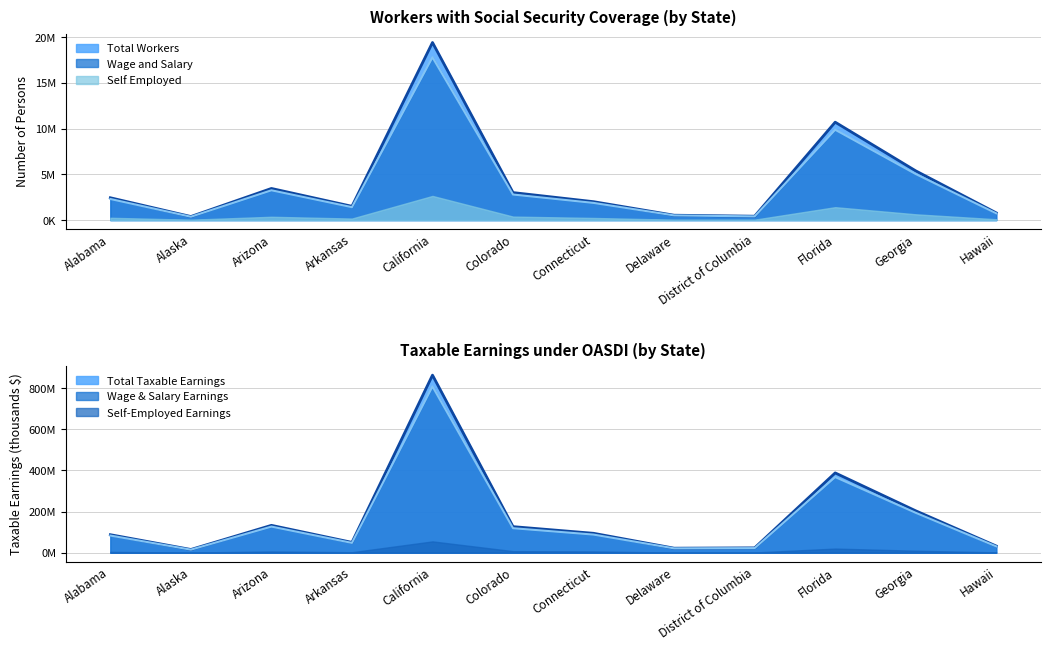

What is the lowest value of the Total Workers series?

389408